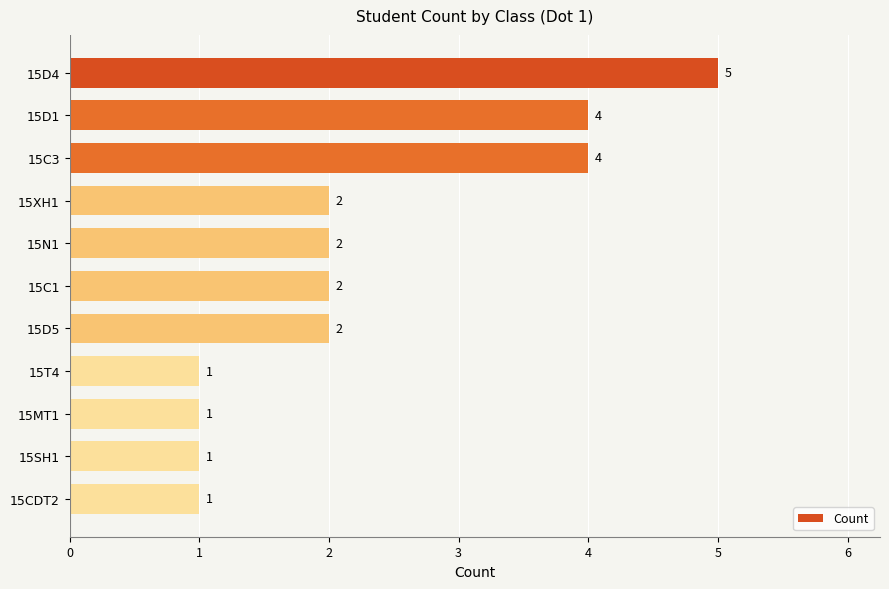

The value at 15N1 is 2. True or false?

True